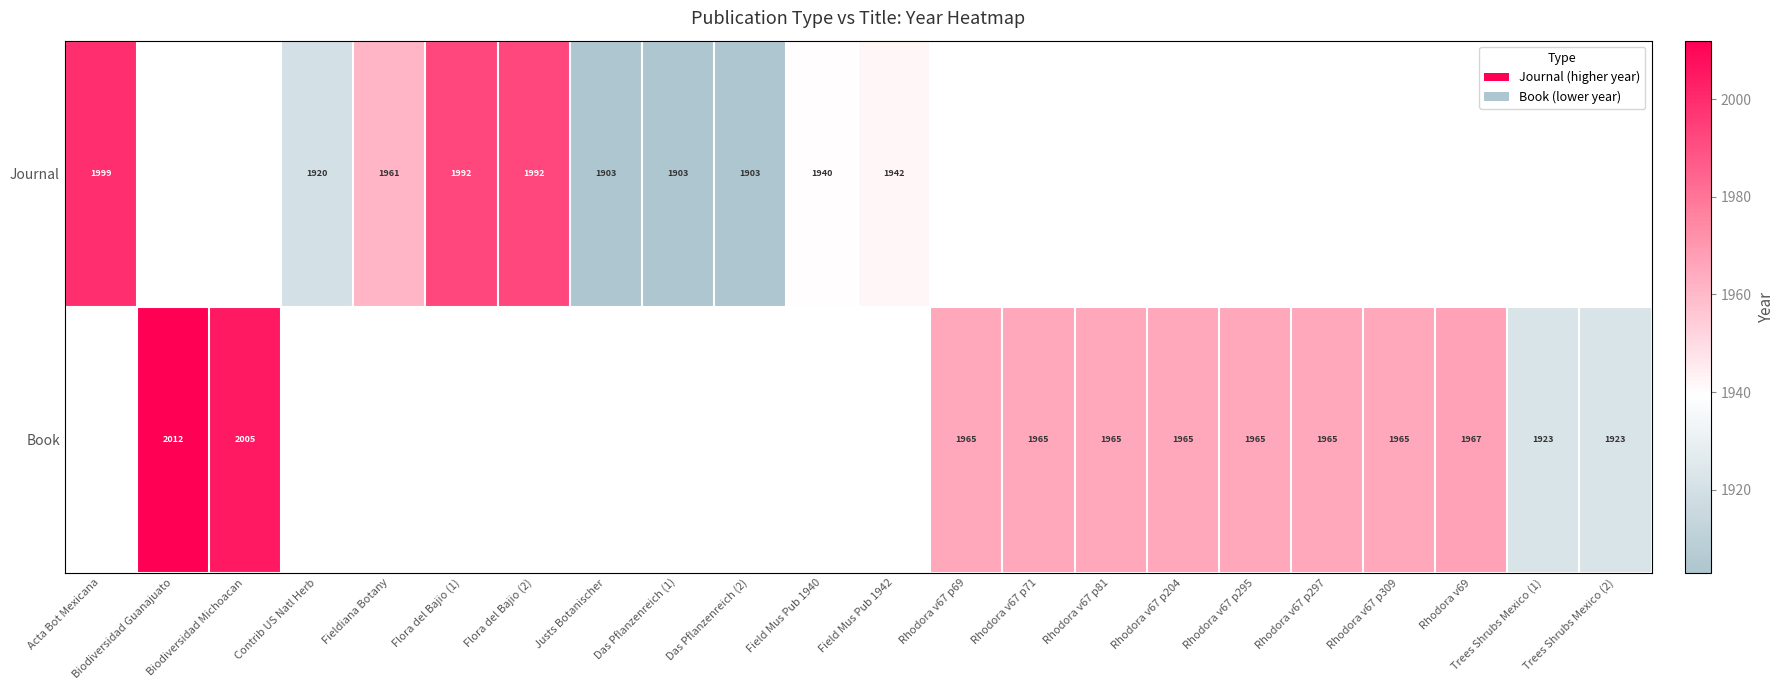

Which label corresponds to the largest value in the chart?

Biodiversidad Guanajuato